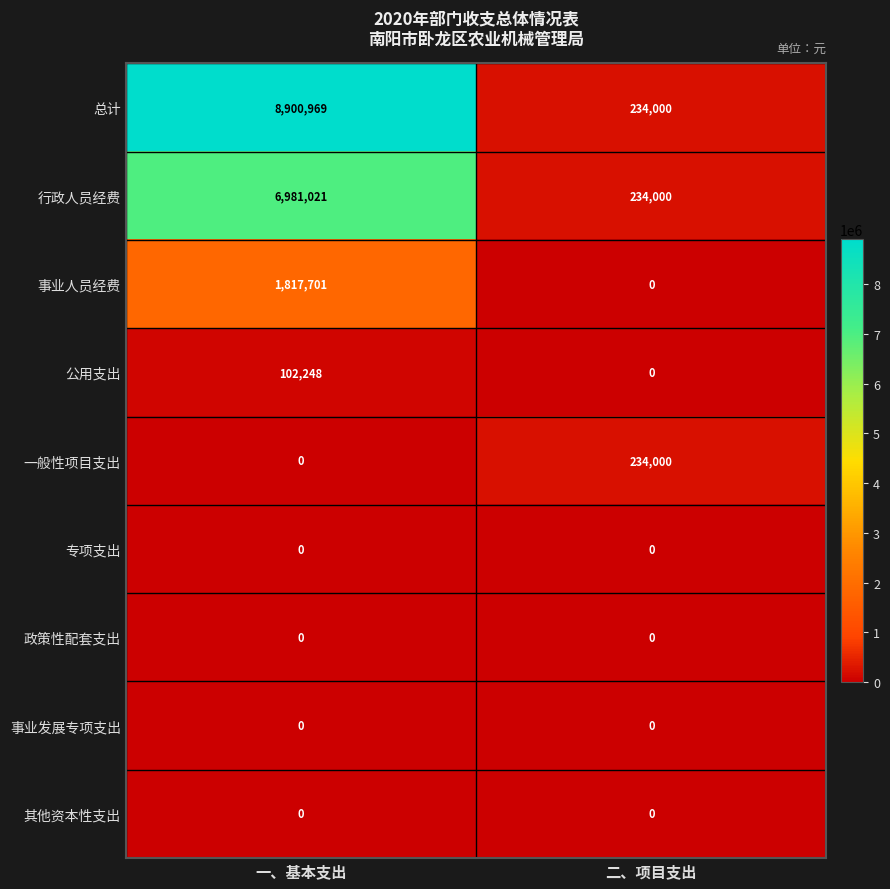

At which category is the sum across all series the highest?

一、基本支出